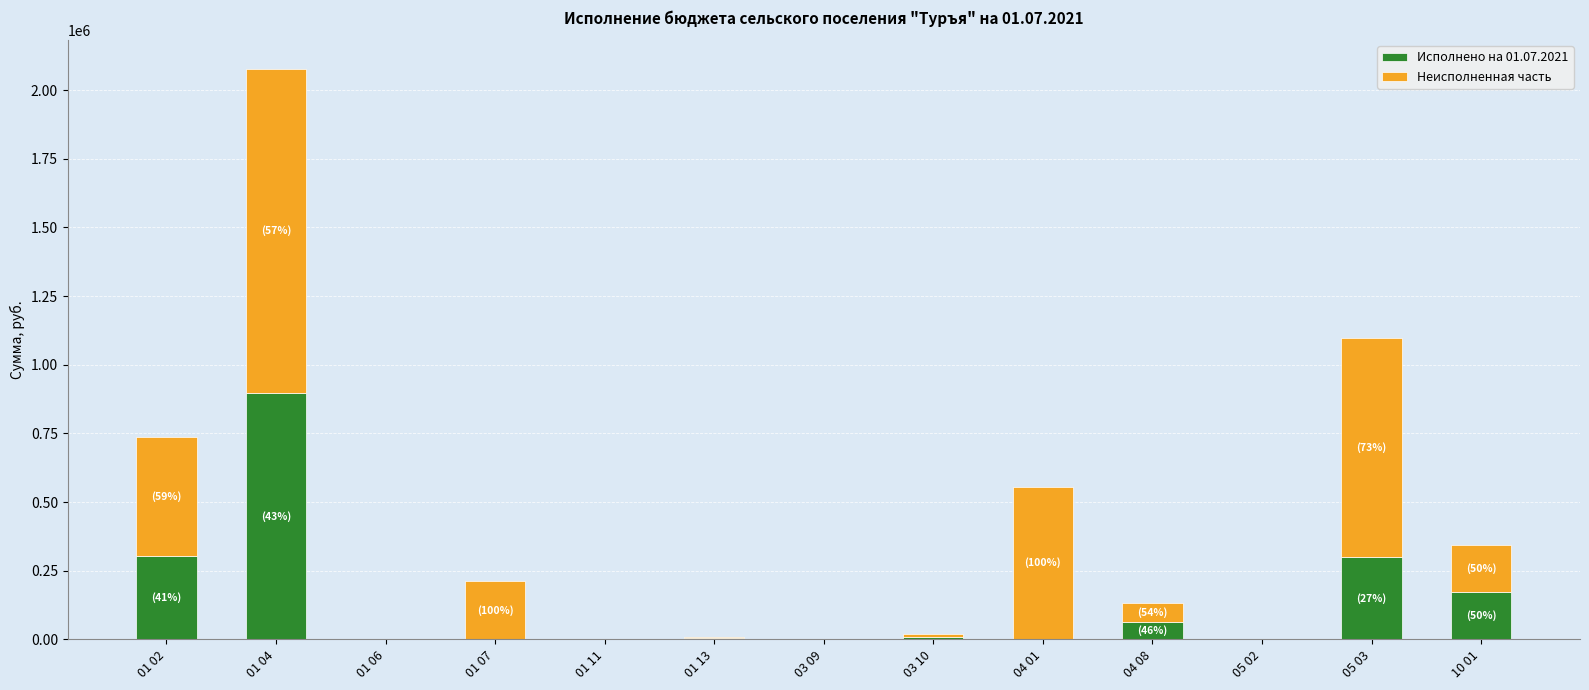

What is the average value of the Исполнено на 01.07.2021 series?

134512.3